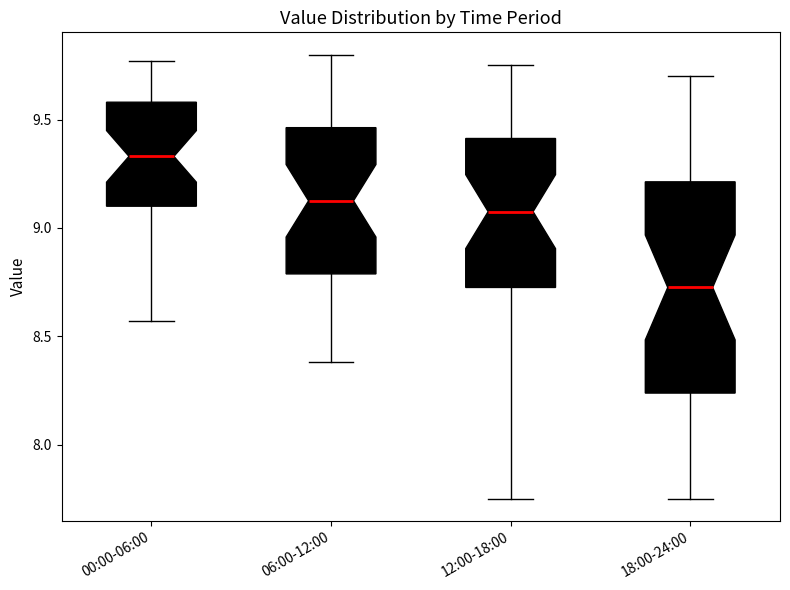

Which box has the lowest median line?

18:00-24:00